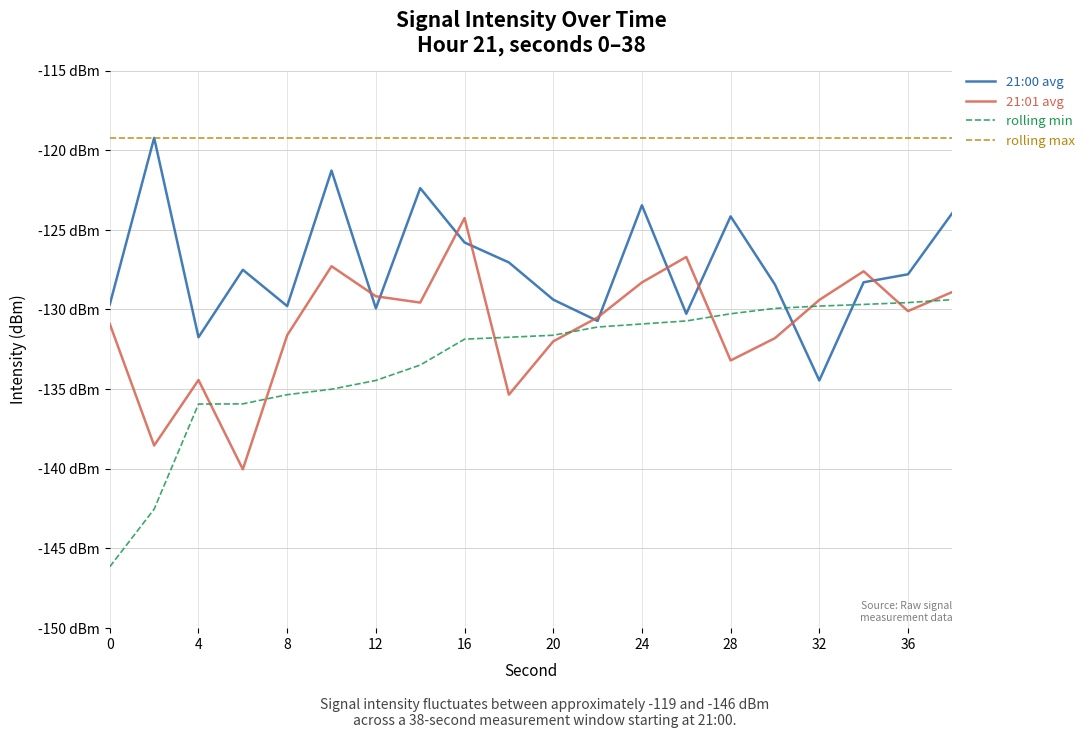

What are all the series names shown in the legend?

21:00 avg, 21:01 avg, rolling min, rolling max